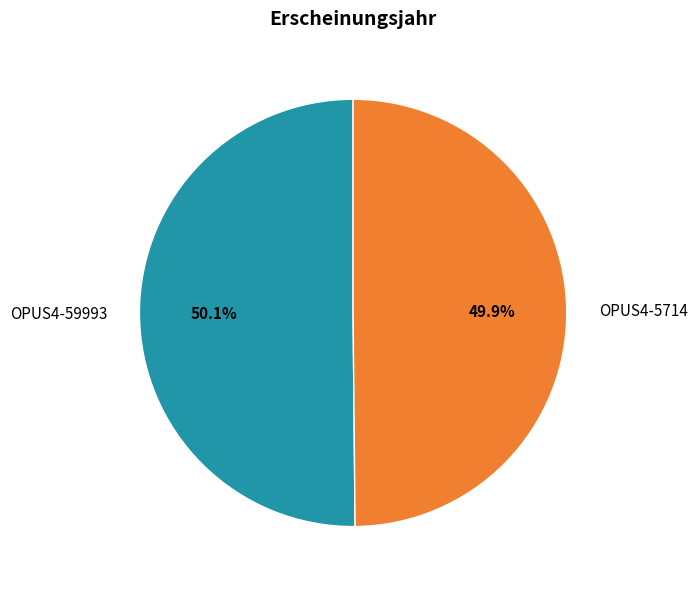

What is the total percentage of OPUS4-5714 and OPUS4-59993?

100.0%